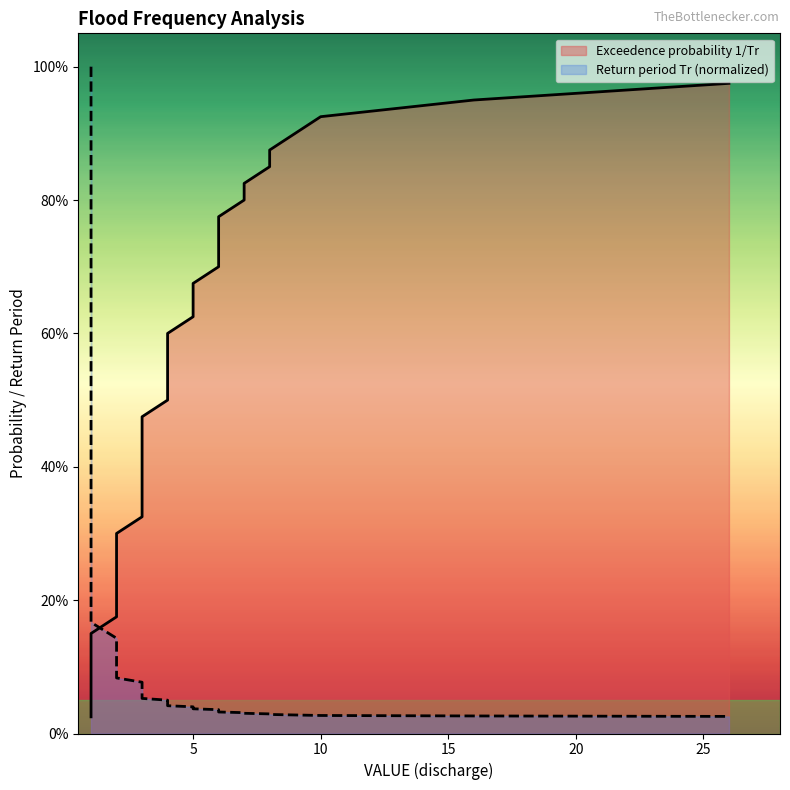

Reading left to right, what are all the values shown in this chart?

Exceedence probability 1/Tr: 0.0	0.1	0.1	0.1	0.1	0.1	0.2	0.2	0.2	0.2	0.3	0.3	0.3	0.3	0.4	0.4	0.4	0.5	0.5	0.5	0.5	0.6	0.6	0.6	0.6	0.7	0.7	0.7	0.7	0.8	0.8	0.8	0.8	0.8	0.9	0.9	0.9	0.9	1.0
Return period Tr: 1.0	0.5	0.3	0.2	0.2	0.2	0.1	0.1	0.1	0.1	0.1	0.1	0.1	0.1	0.1	0.1	0.1	0.1	0.1	0.1	0.0	0.0	0.0	0.0	0.0	0.0	0.0	0.0	0.0	0.0	0.0	0.0	0.0	0.0	0.0	0.0	0.0	0.0	0.0